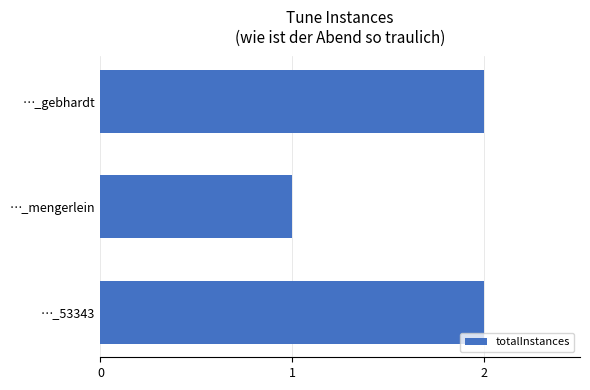

What is the sum of all values?

5